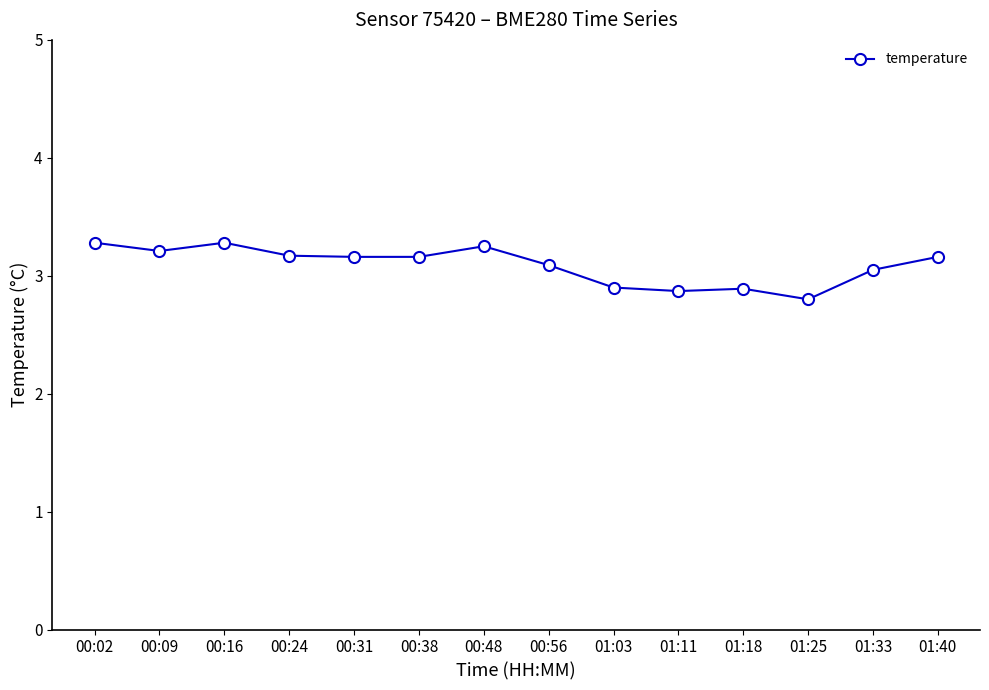

Is this an area chart (filled region under the line)?

No